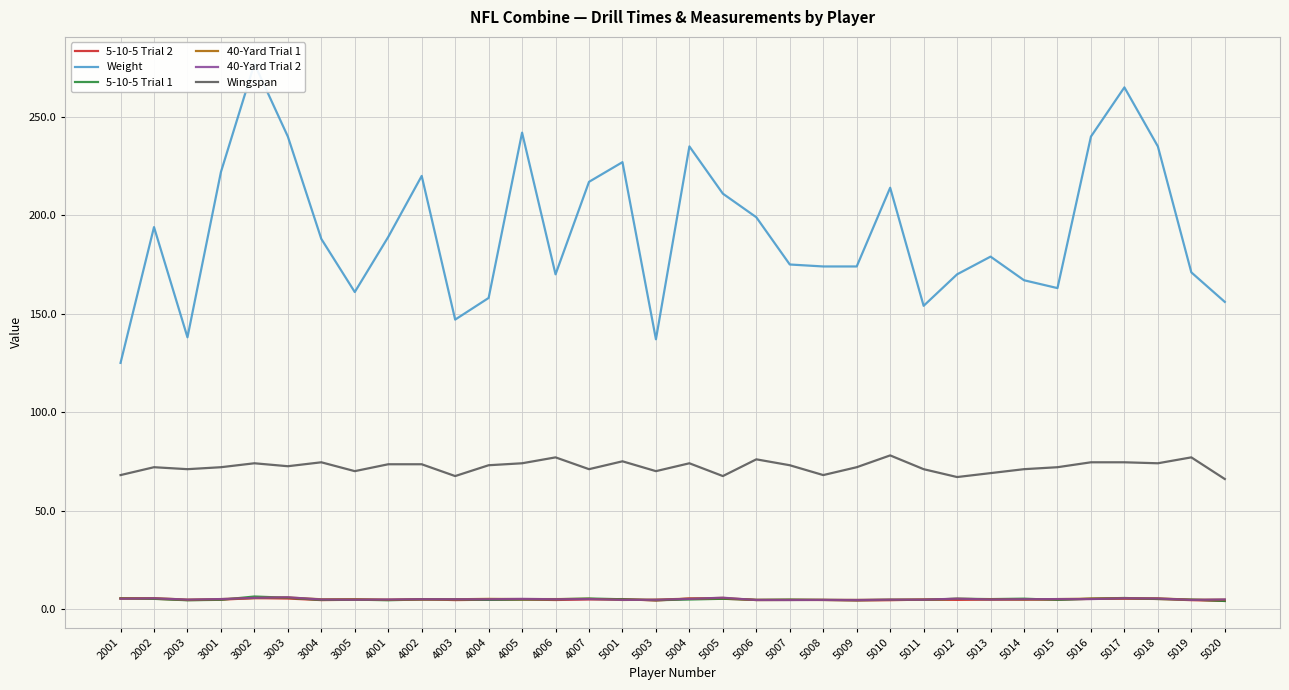

What is the difference between the Weight values at 5014 and 5015?

4.0